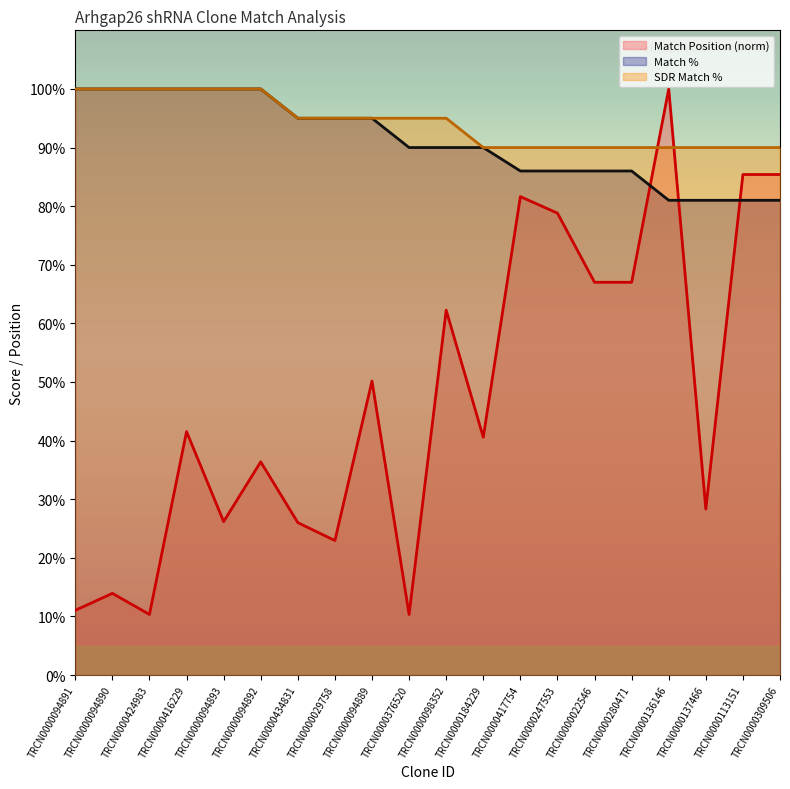

List the series in order of their peak value, highest first.

Match Position, Match %, SDR Match %